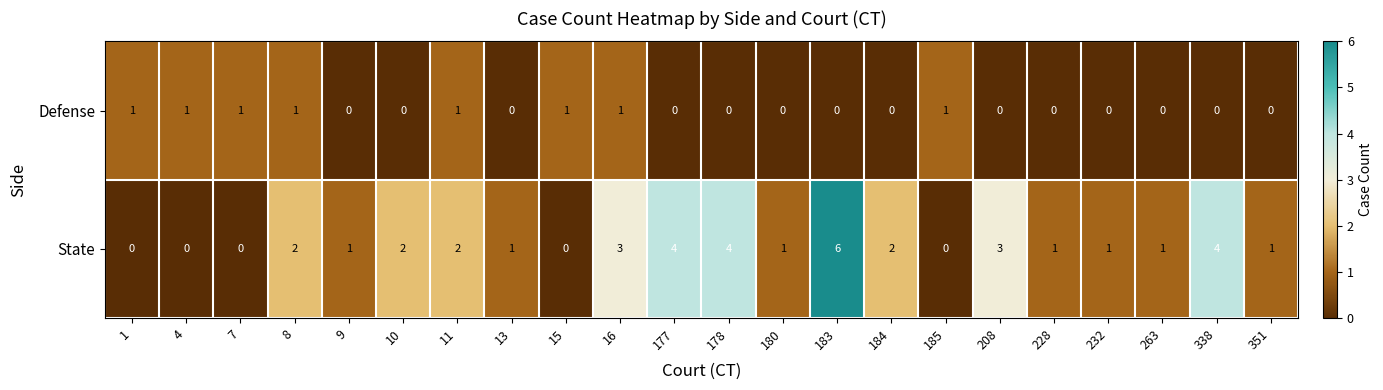

Rank the series by their average value, from highest to lowest.

State, Defense